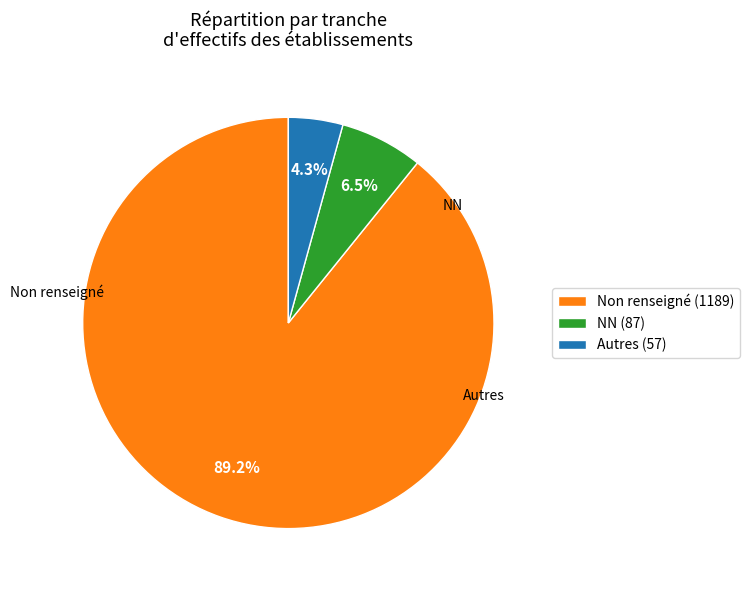

To the nearest percent, what is the difference between the largest and smallest slice percentages?

85%